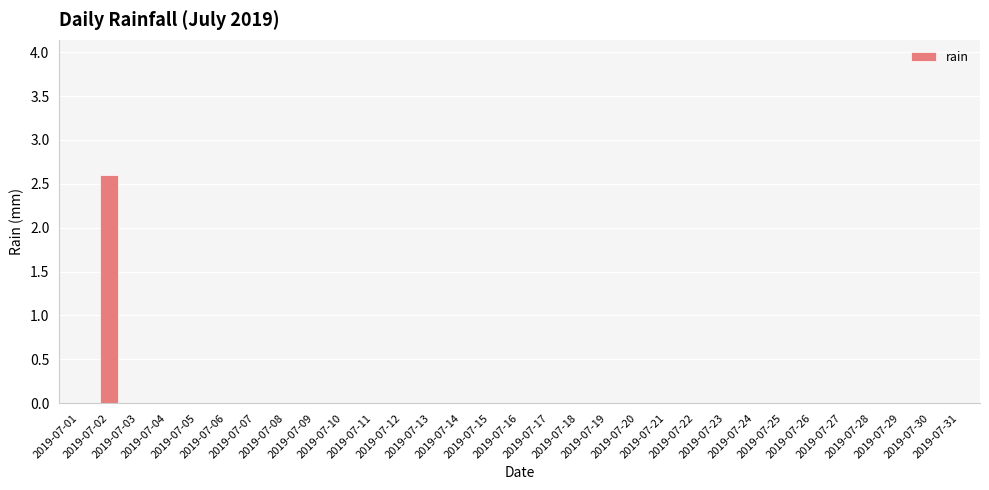

Count the values in the range 0 to 1.

30